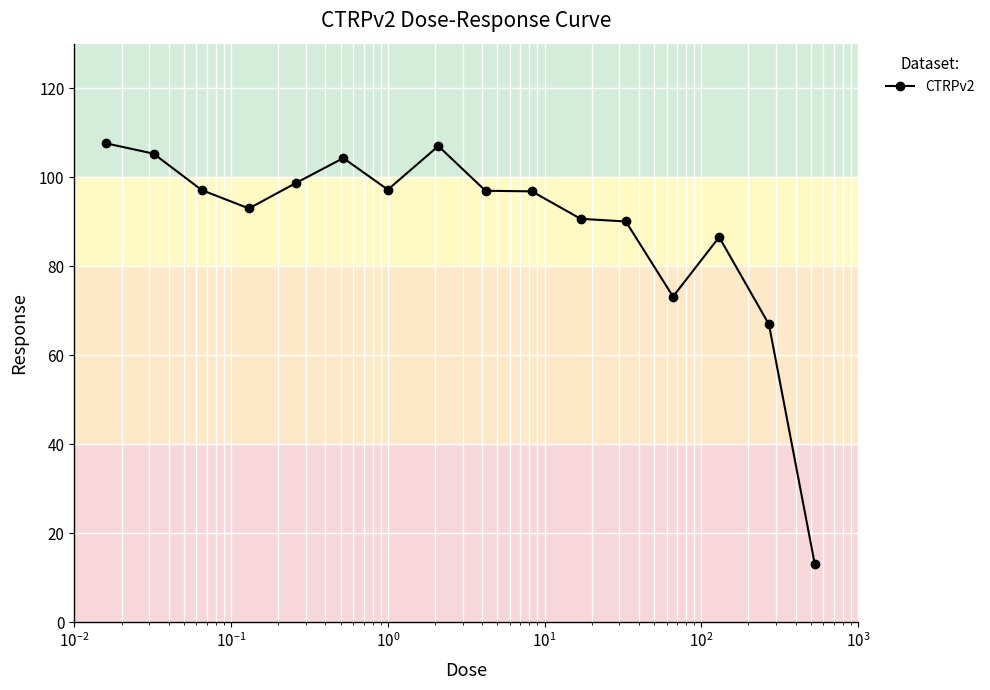

What is the minimum value shown in the chart?

13.0